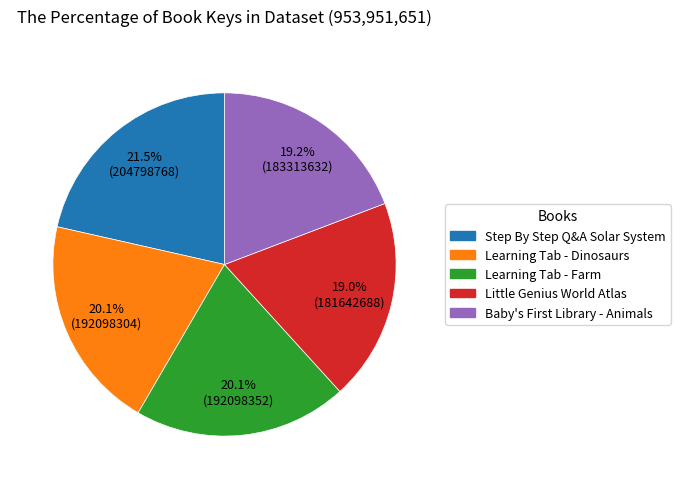

Which category has the biggest portion of the pie?

Step By Step Q&A Solar System